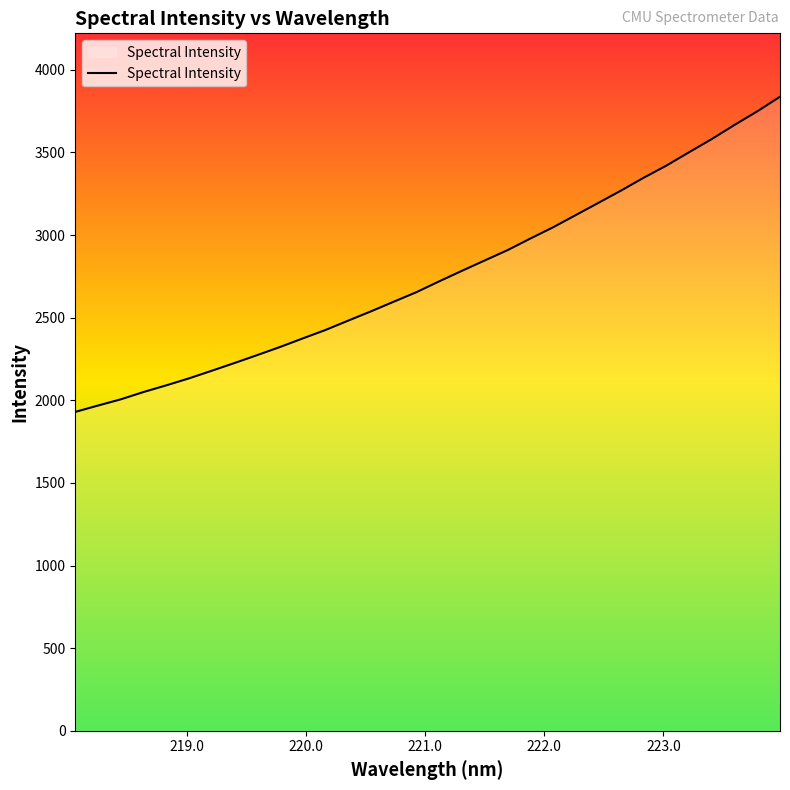

What is the smallest value displayed?

1929.8